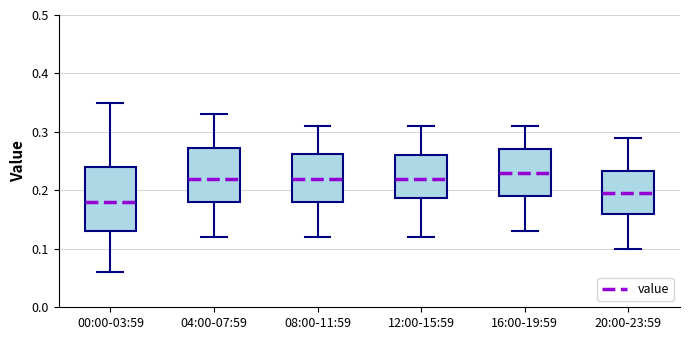

Which box's median line is the highest?

16:00-19:59